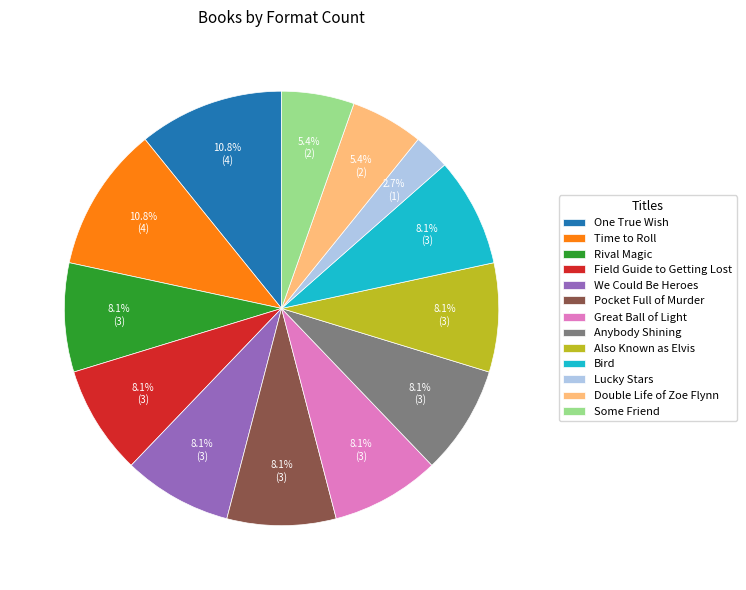

What percentage is the Pocket Full of Murder slice, to the nearest percent?

8%